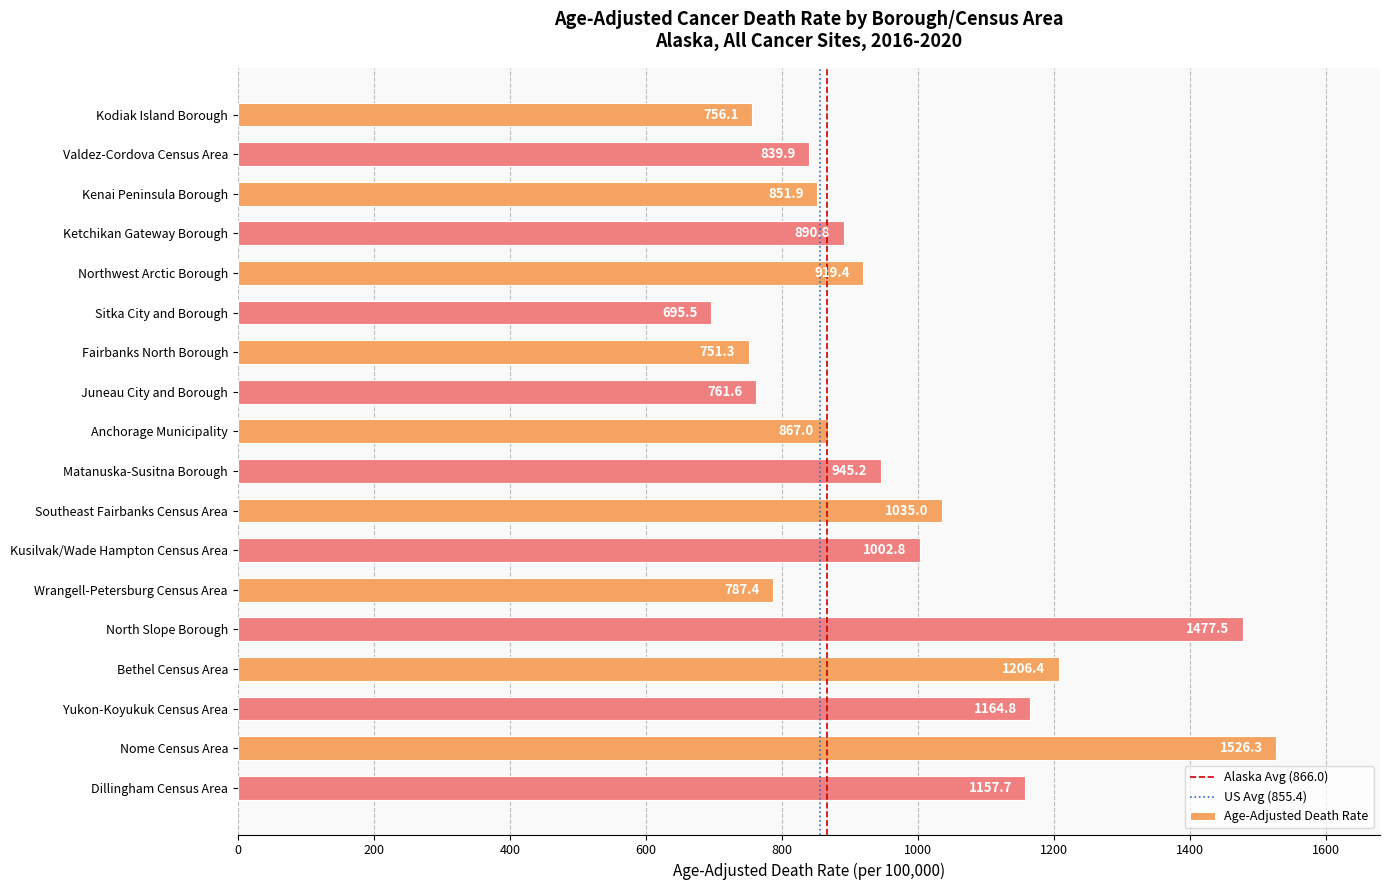

Are the bars horizontal?

Yes